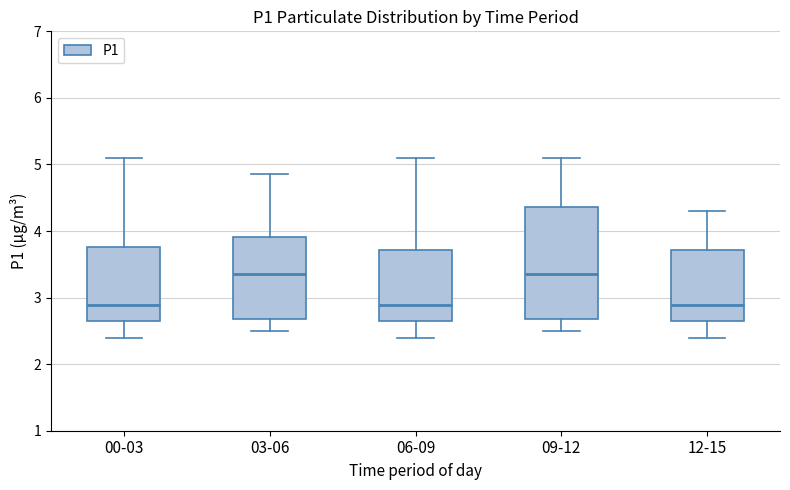

Comparing the boxes themselves (not the whiskers), which one is the tallest?

09-12